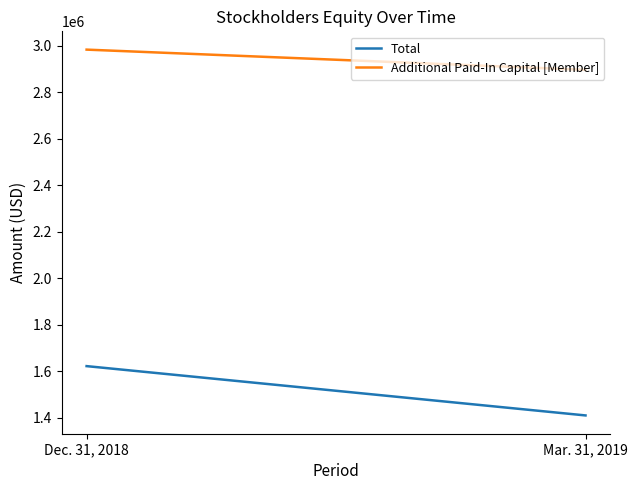

Which series has the largest total across all categories?

Additional Paid-In Capital [Member]